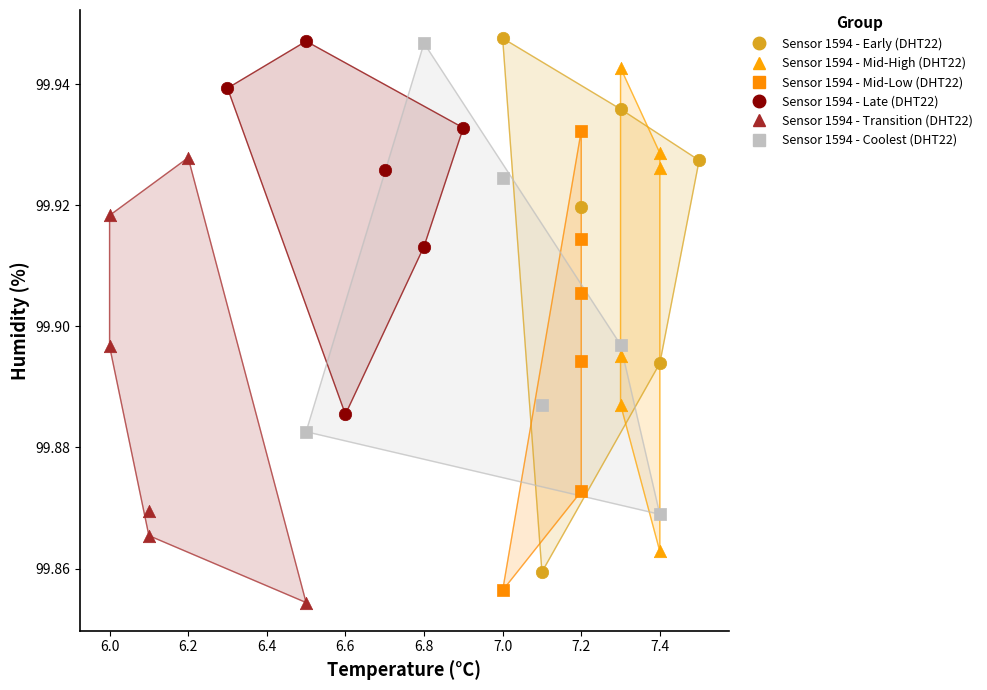

Which series has the largest Y range (max minus min)?

Sensor 1594 - Early (DHT22)